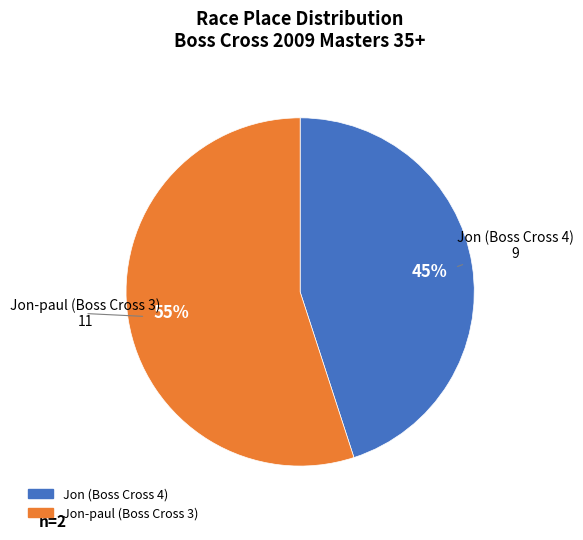

Count the number of slices in the pie.

2